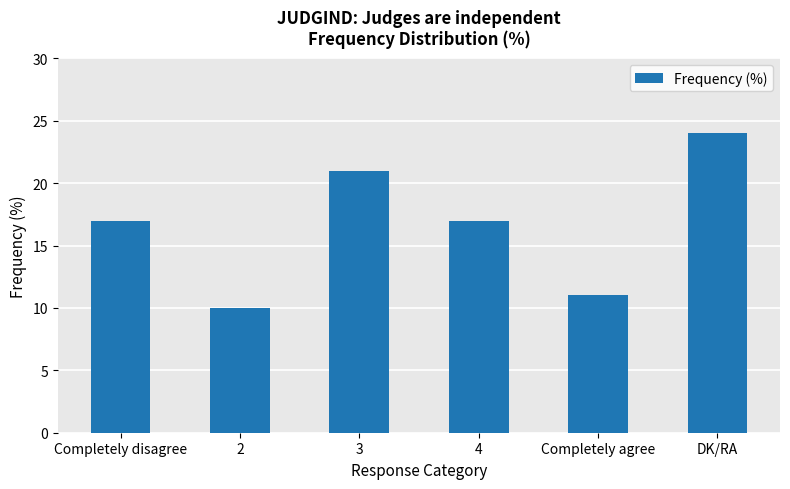

What position from the right is DK/RA?

1